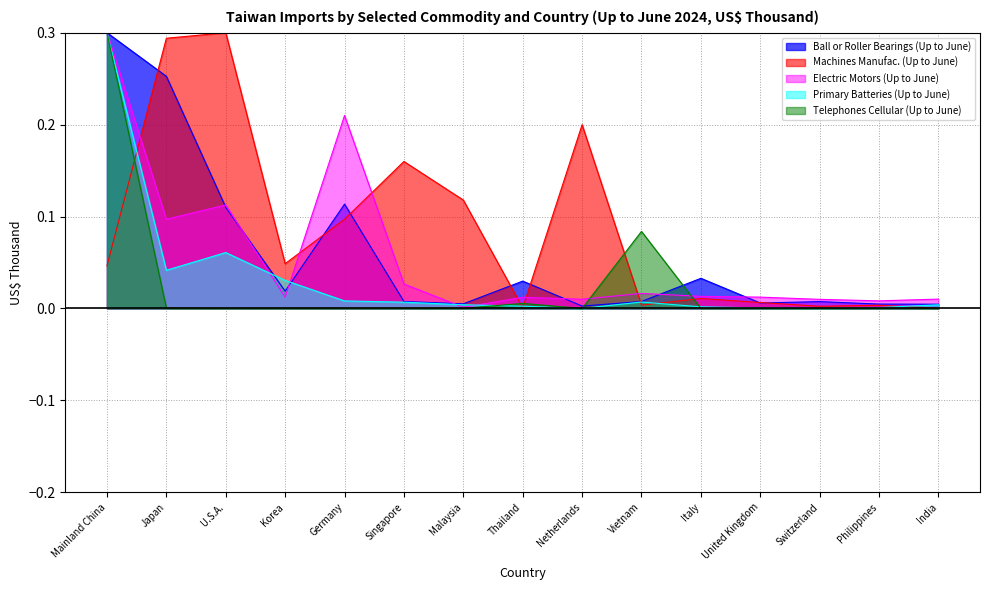

Which series has the largest range (max minus min)?

Telephones Cellular (Up to June)